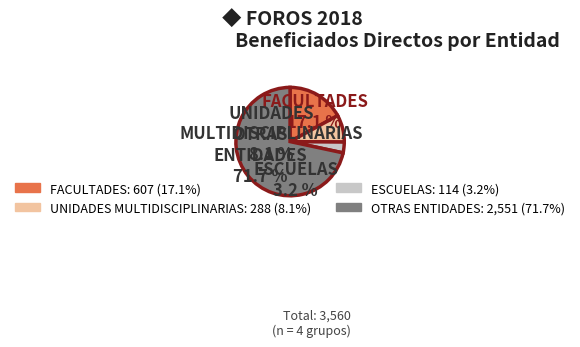

How many slices are in this pie chart?

4